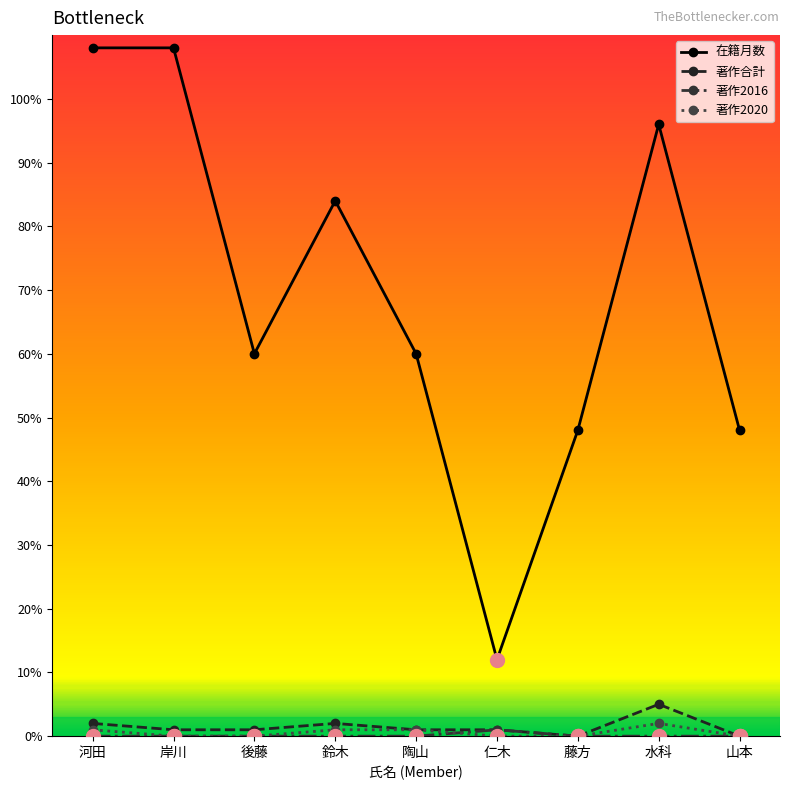

True or false: 著作2020 and 在籍月数 intersect in this chart.

False